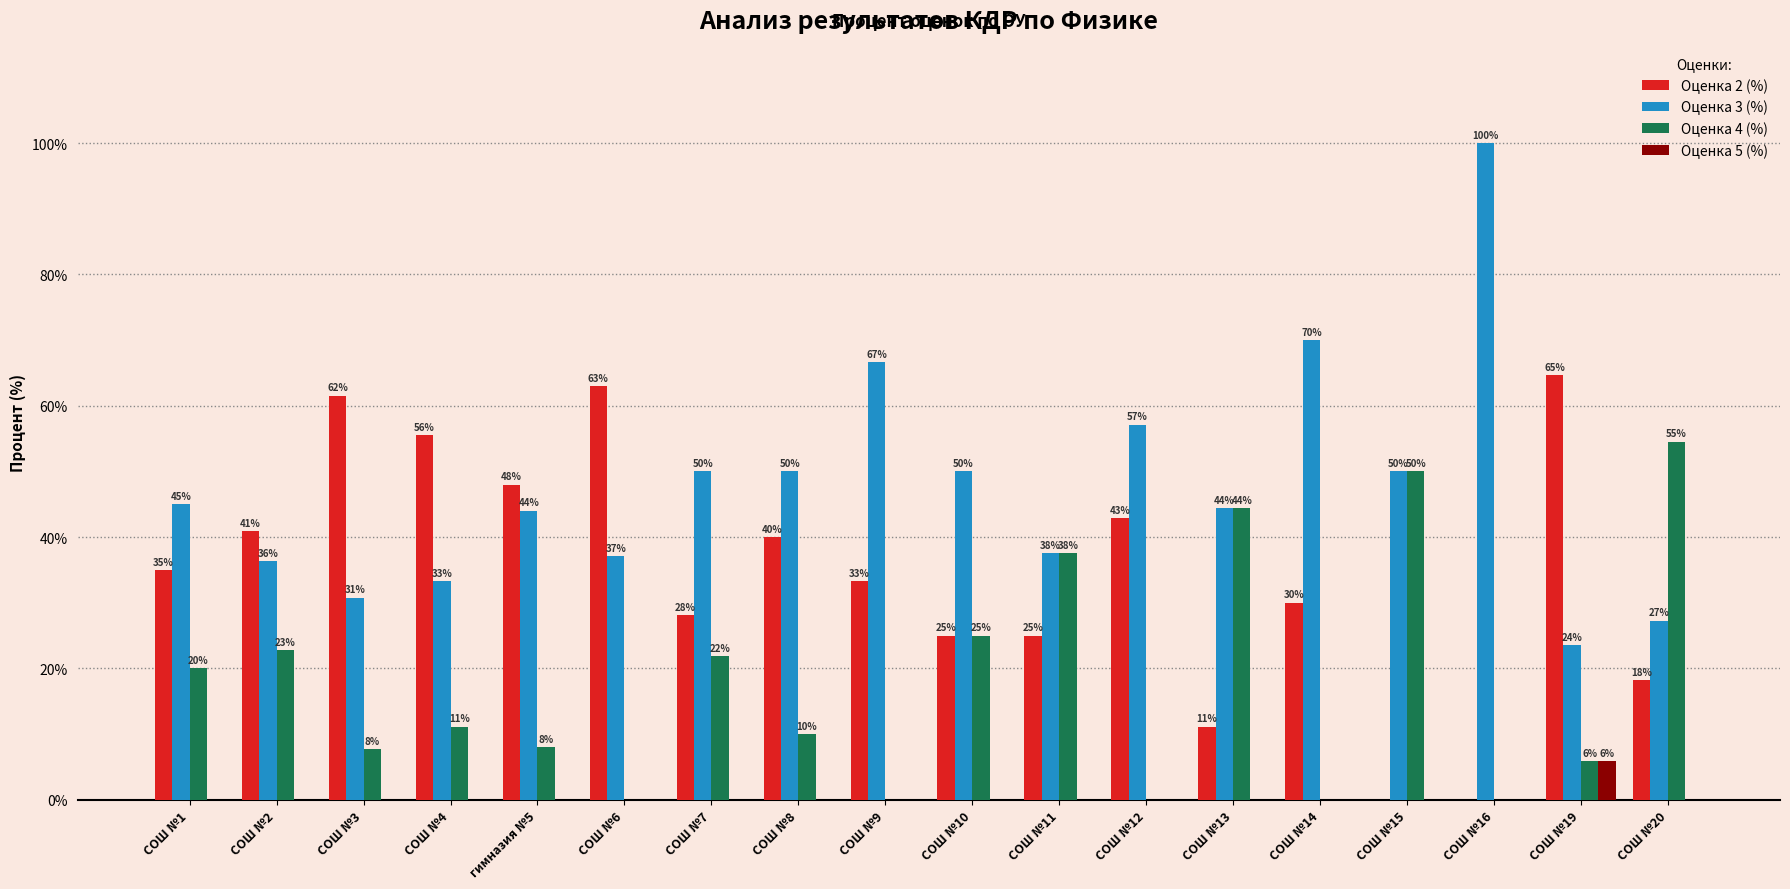

What is the maximum value for Оценка 3 (%)?

100.0